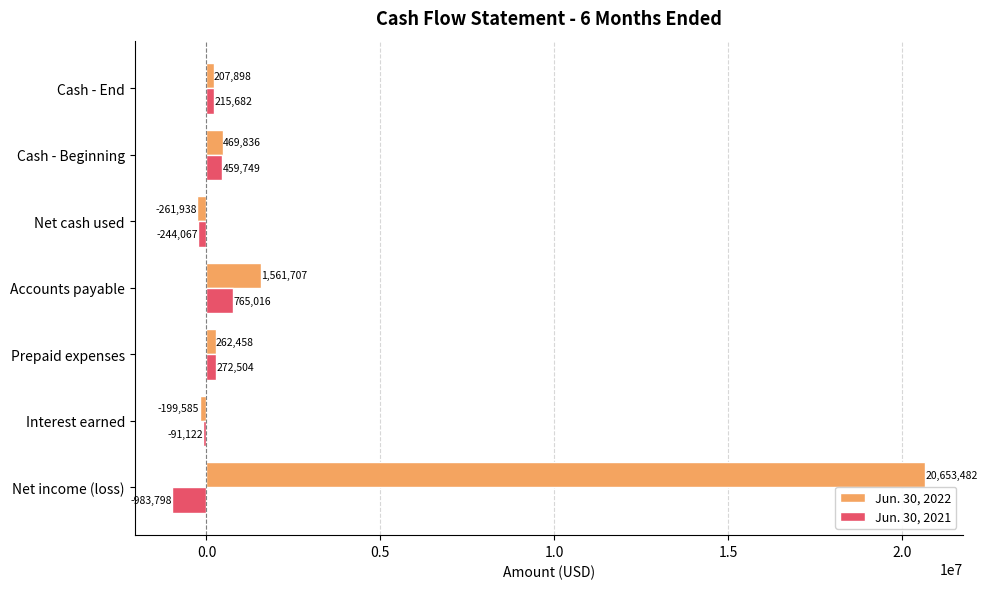

At which category is the sum across all series the highest?

Net income (loss)